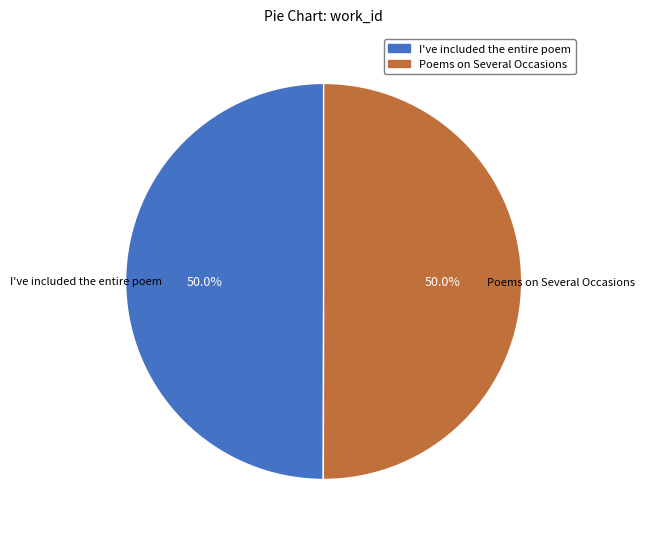

What portion of the pie excludes I've included the entire poem?

50.0%